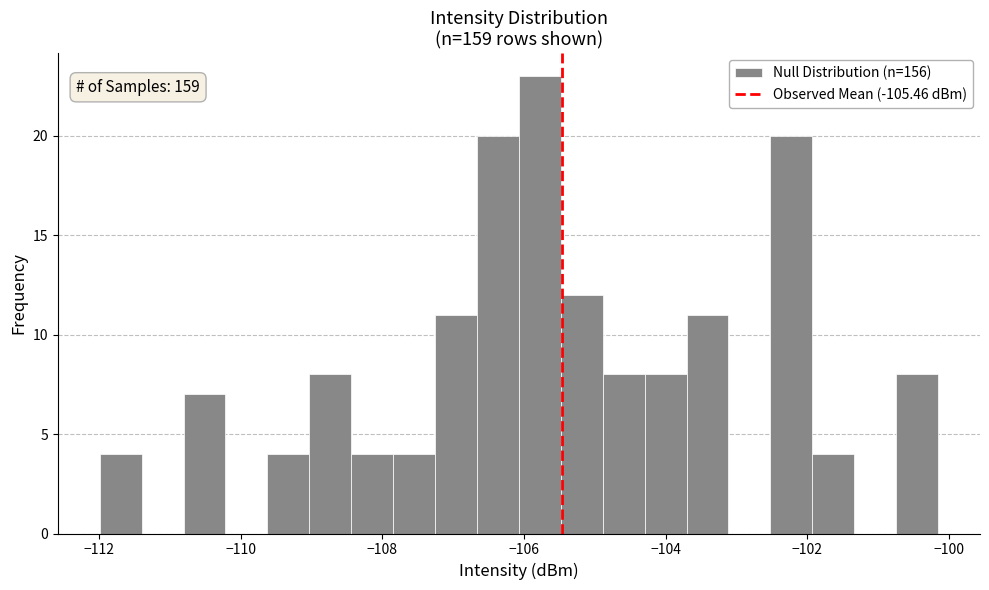

Read against the x-axis, roughly where is the centre of the tallest bar?

-105.8